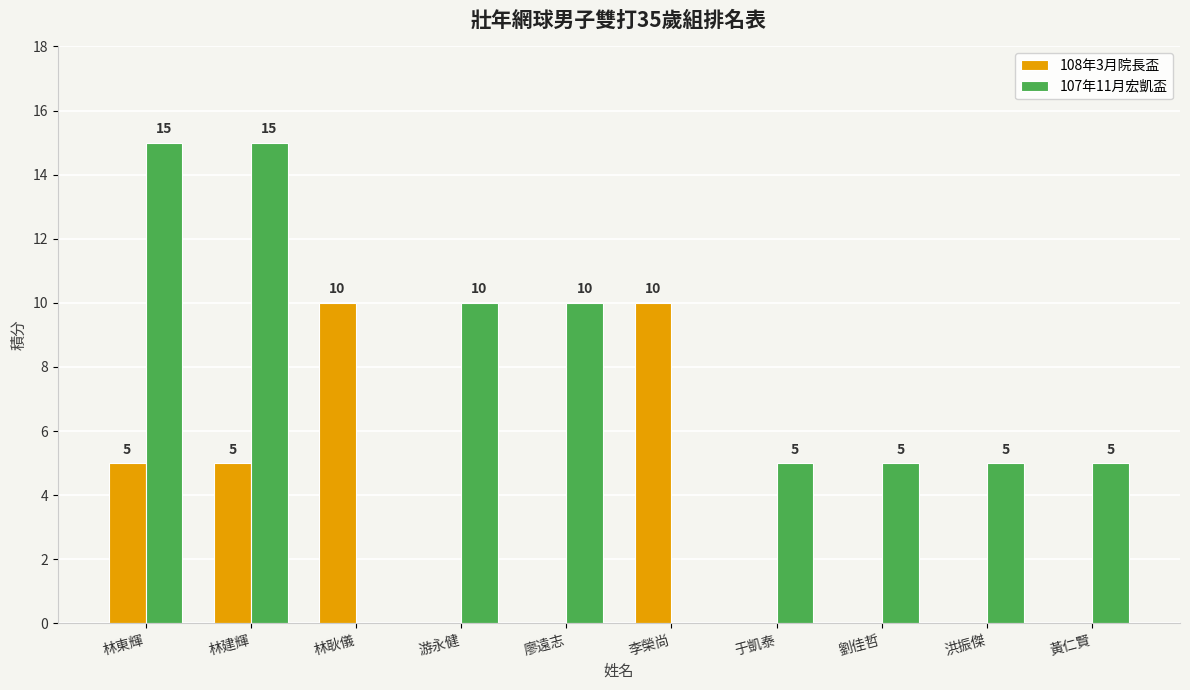

Reading left to right, transcribe all the data shown in this chart.

108年3月院長盃: 林東輝=5	林建輝=5	林耿儀=10	游永健=0	廖遠志=0	李榮尚=10	于凱泰=0	劉佳哲=0	洪振傑=0	黃仁賢=0
107年11月宏凱盃: 林東輝=15	林建輝=15	林耿儀=0	游永健=10	廖遠志=10	李榮尚=0	于凱泰=5	劉佳哲=5	洪振傑=5	黃仁賢=5